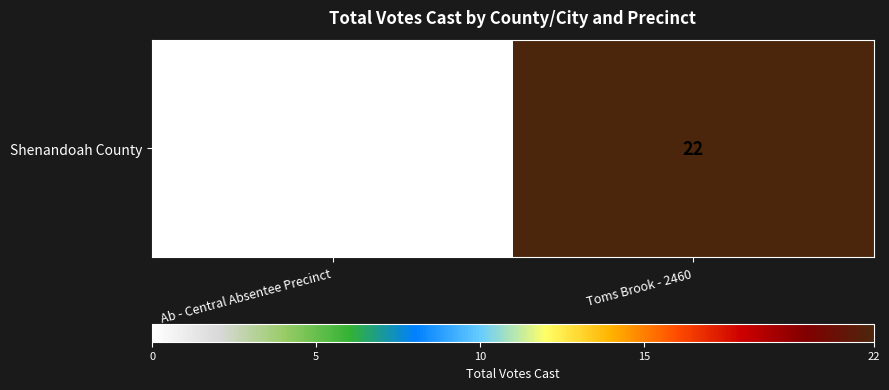

Reading left to right, transcribe all the data shown in this chart.

0	22